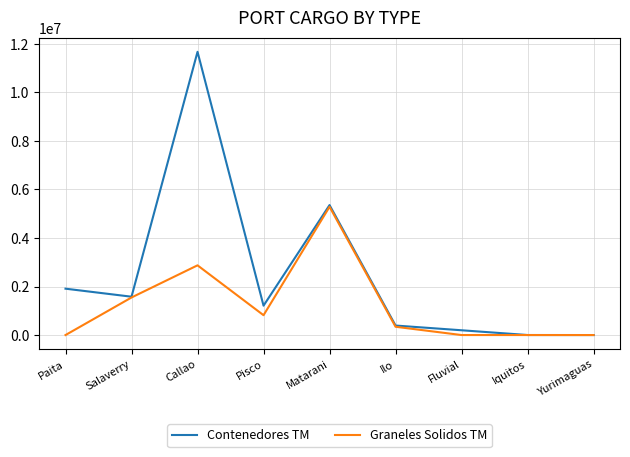

Which label corresponds to the largest value in the chart?

Callao